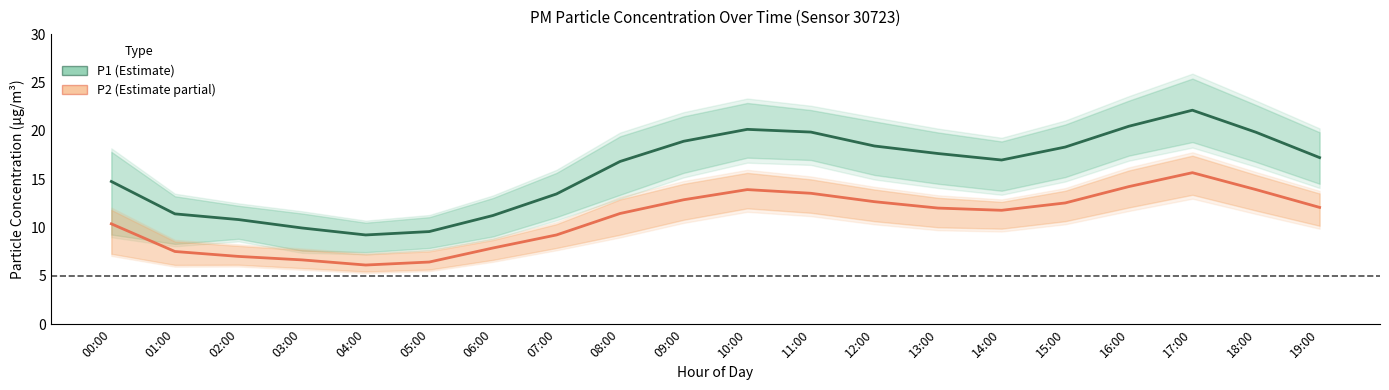

What is the difference between the P1 values at 01:00 and 05:00?

1.8